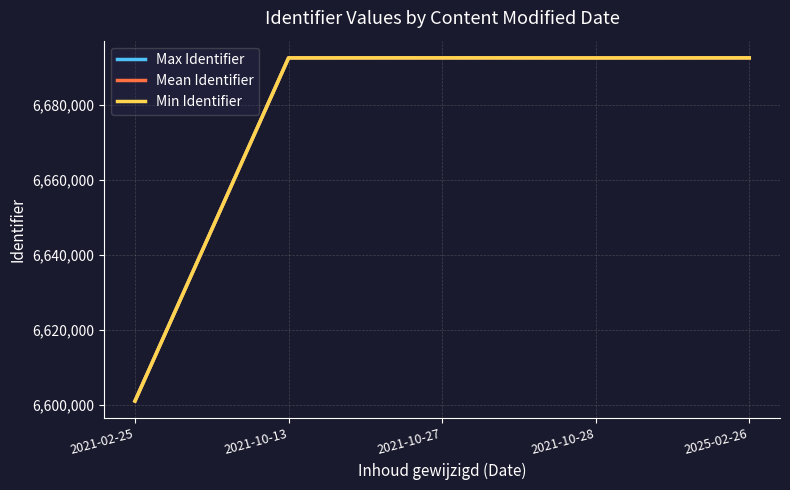

What is the spread (max minus min) of values at 2021-10-28?

22